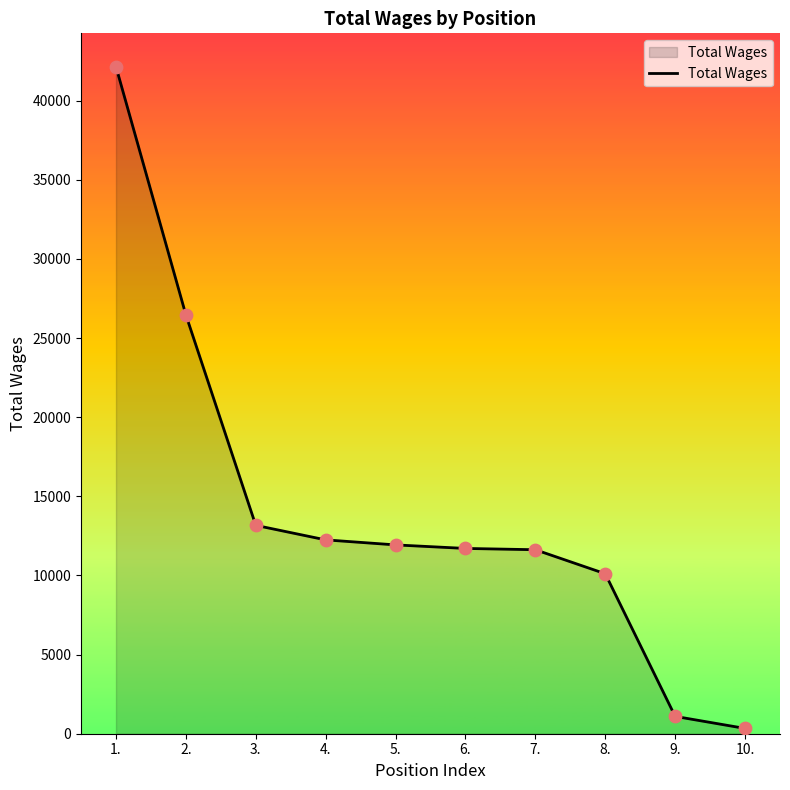

What is the change in value from 3. to 8.?

-3058